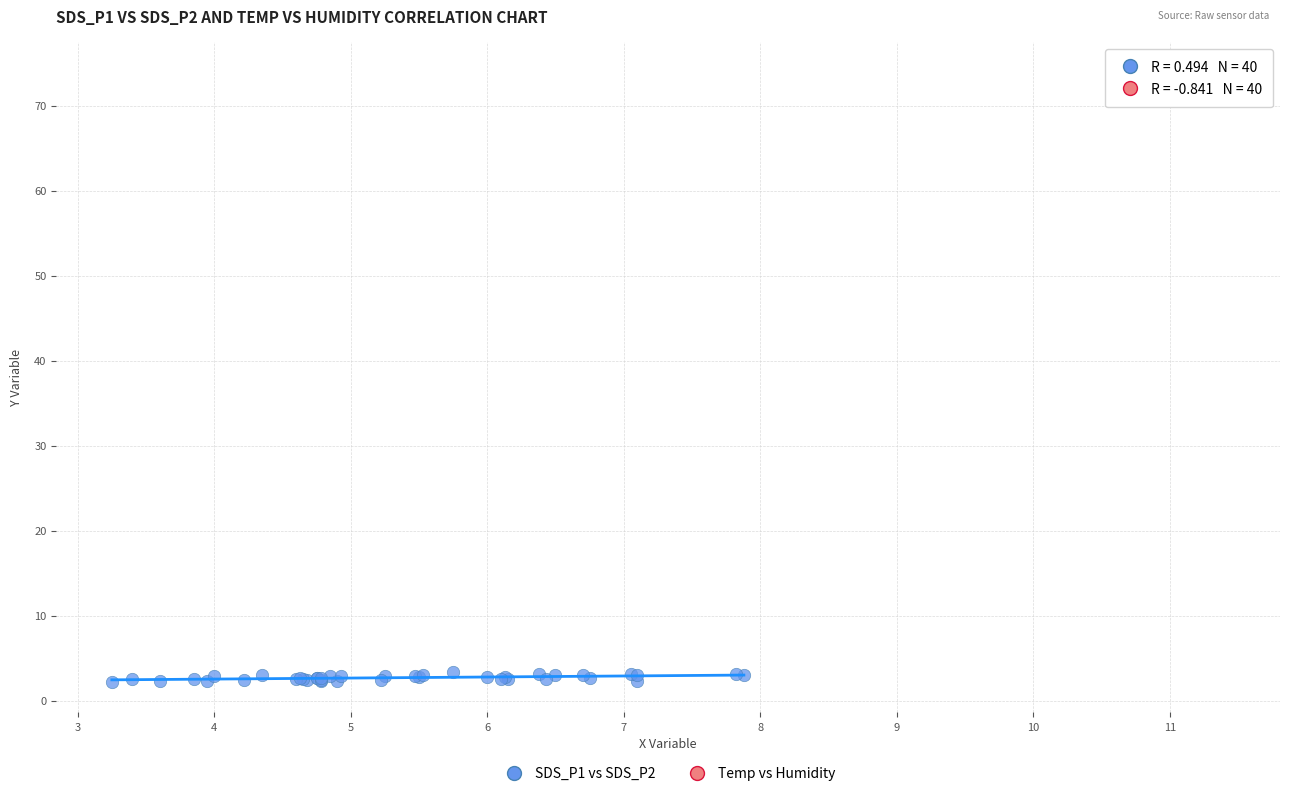

What are all the series names shown in the legend?

SDS_P1 vs SDS_P2, Temp vs Humidity